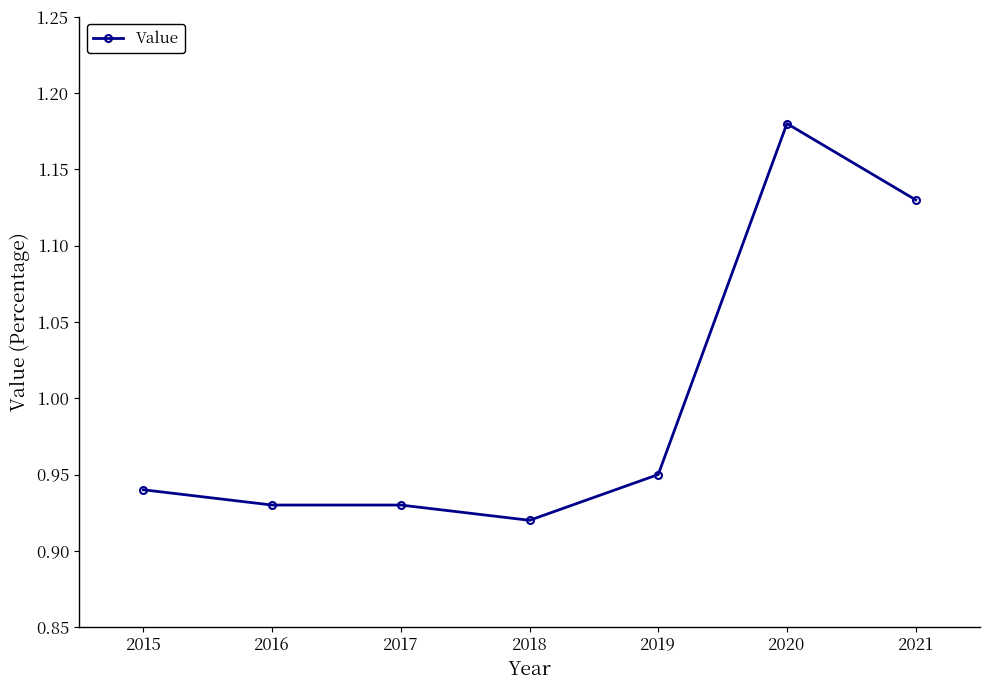

Which category has the highest value across all series?

2020